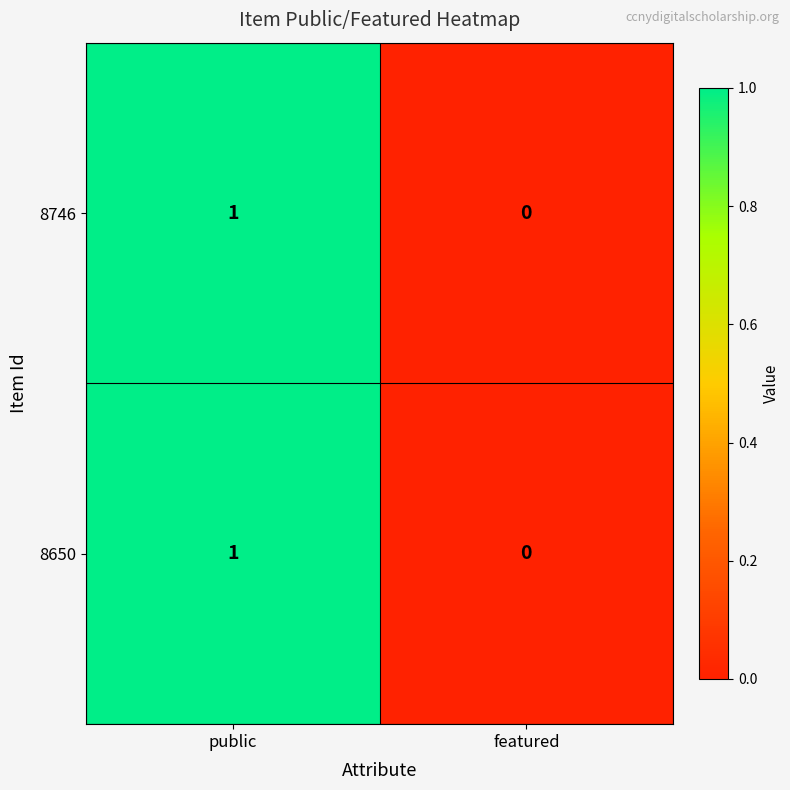

True or false: 8746 has a value of 1 at public.

True